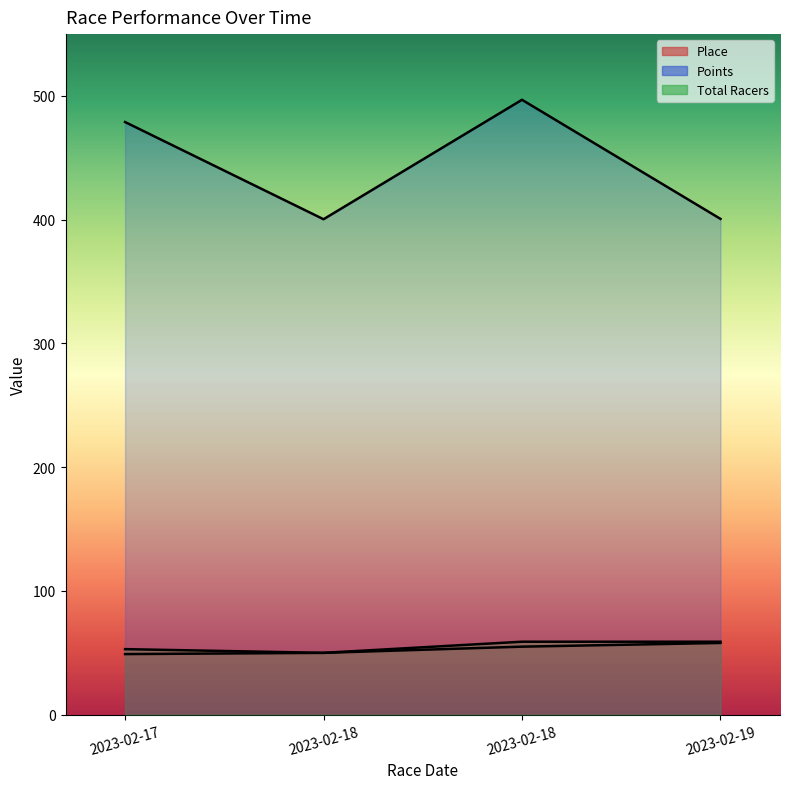

How many Place values are between 50 and 58?

3